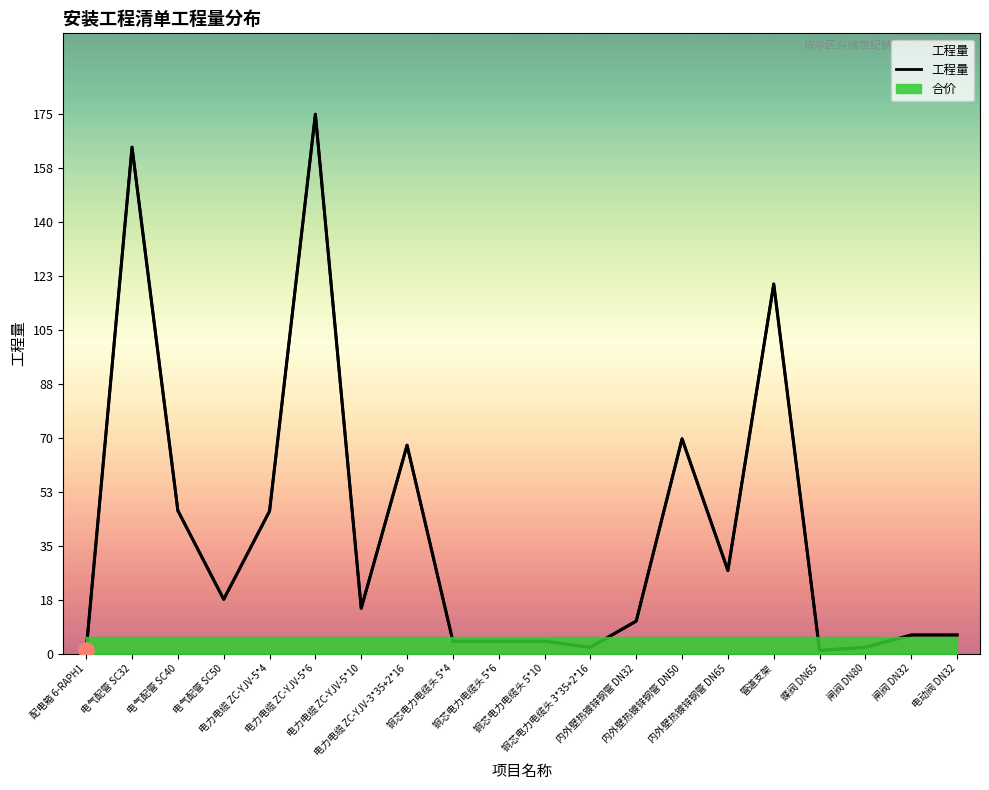

What is the change in value from 铜芯电力电缆头 5*10 to 内外壁热镀锌钢管 DN32?

+6.5